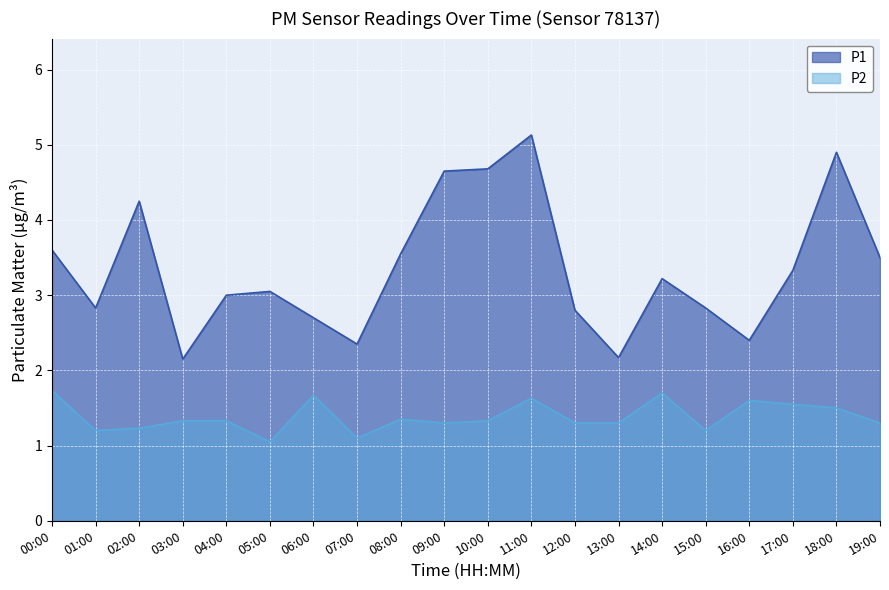

What is the value of the P1 point at the 2nd from the left?

2.8